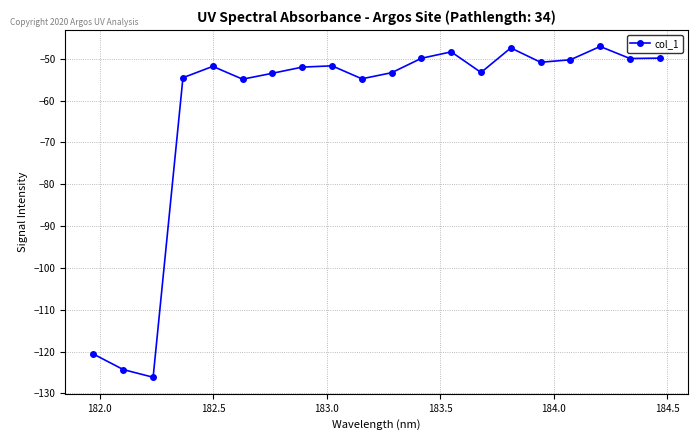

True or false: there are more than 2 points higher than both neighbors.

True